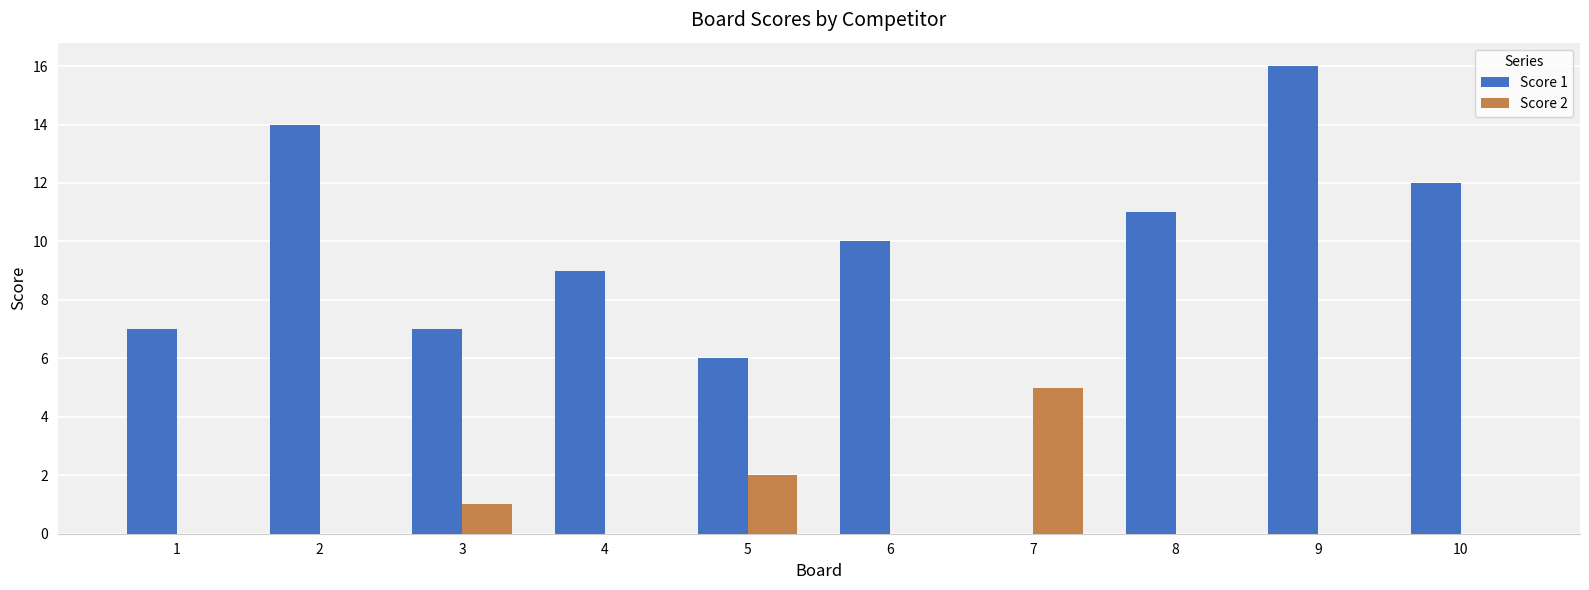

How many categories are shown in the chart?

10